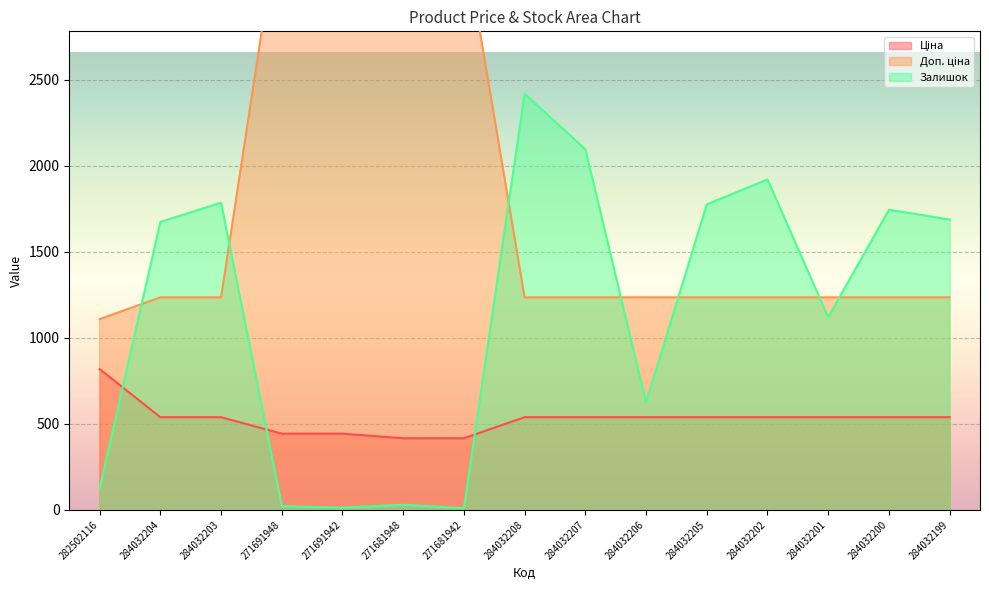

What is the total value across all series at 271681942?

3759.0